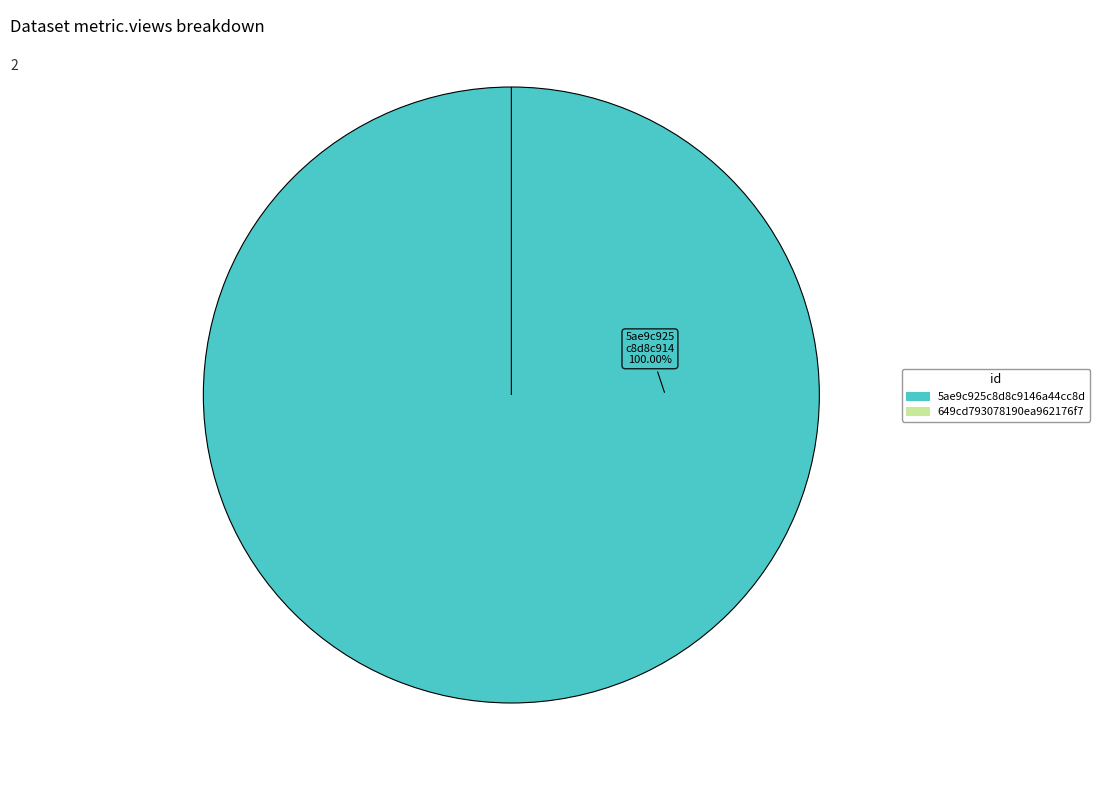

How many slices are in this pie chart?

2